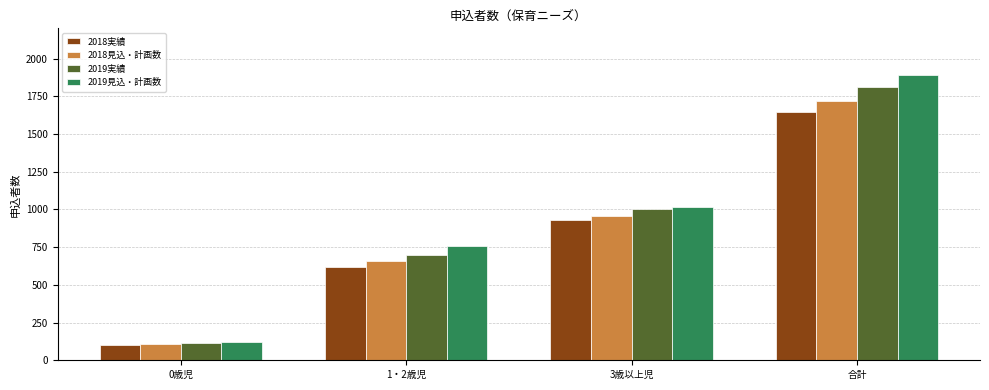

At which category is the sum across all series the highest?

合計